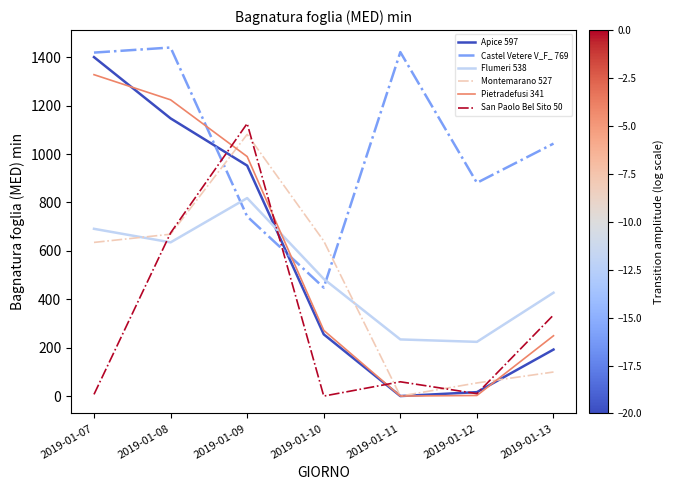

How many interior local valleys does the San Paolo Bel Sito 50 series have?

2